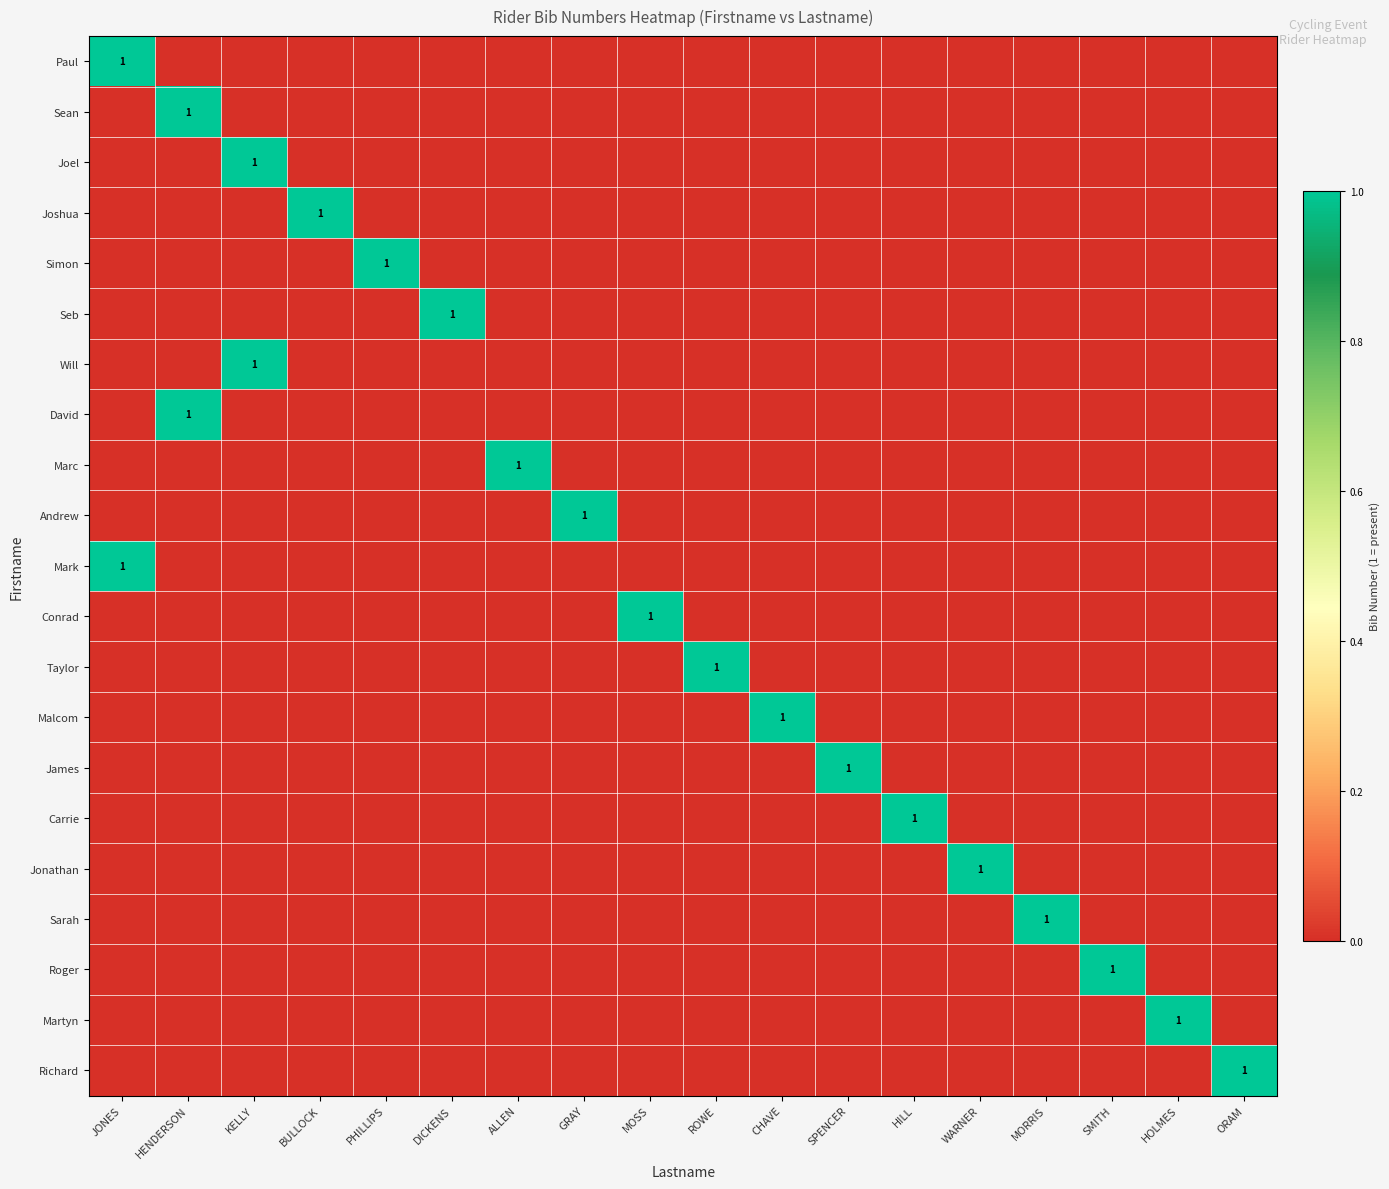

How many values in Mark are above zero?

1